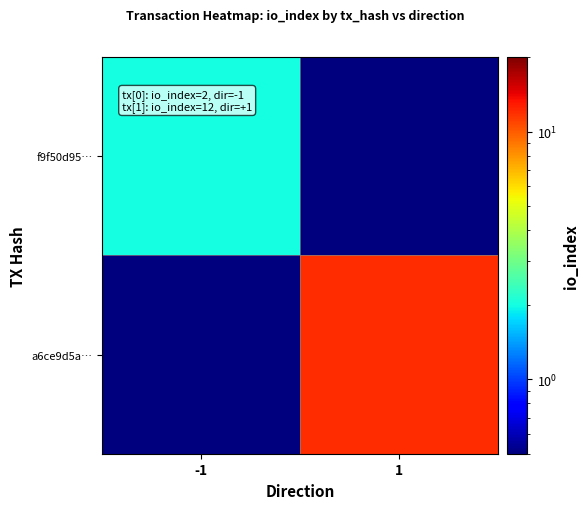

List the series in order of their peak value, highest first.

a6ce9d5a…, f9f50d95…